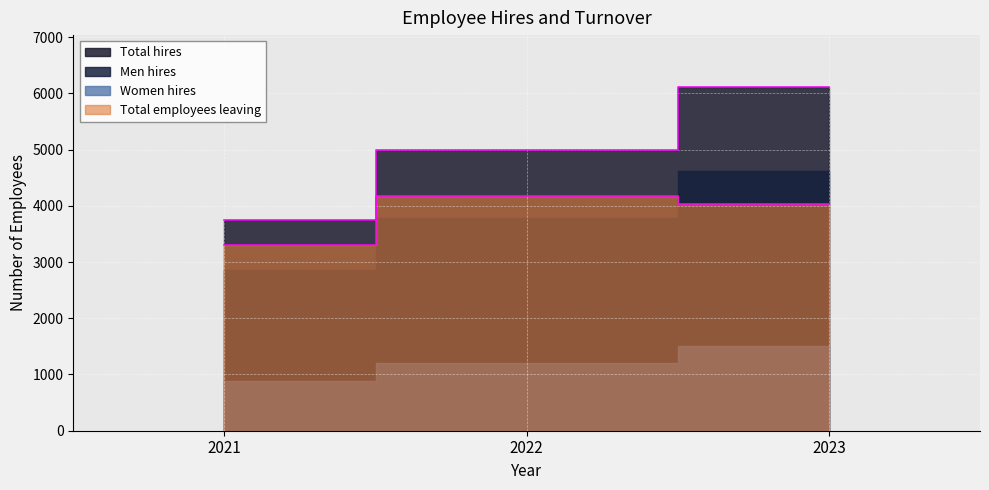

The value of Total hires at 2021 is 3753. True or false?

True